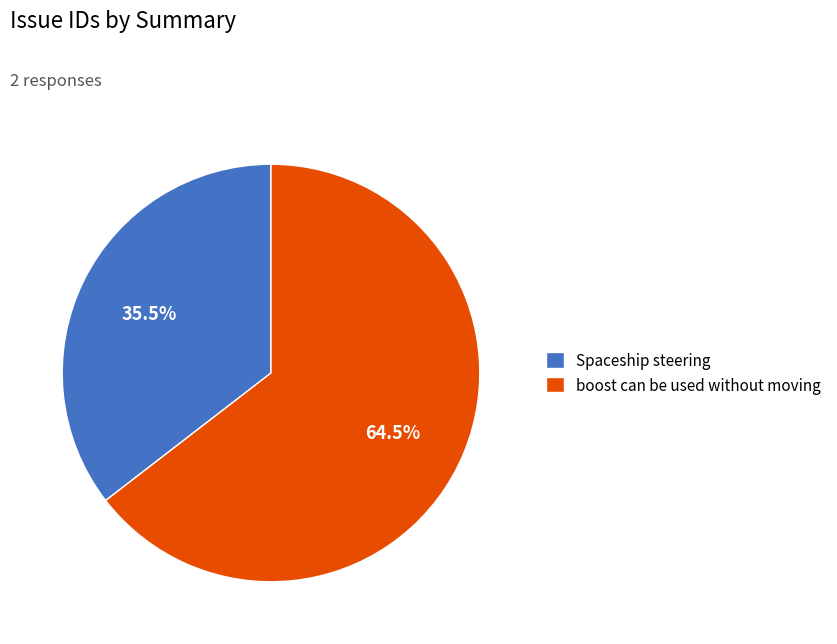

Rank the categories by value from highest to lowest.

boost can be used without moving, Spaceship steering